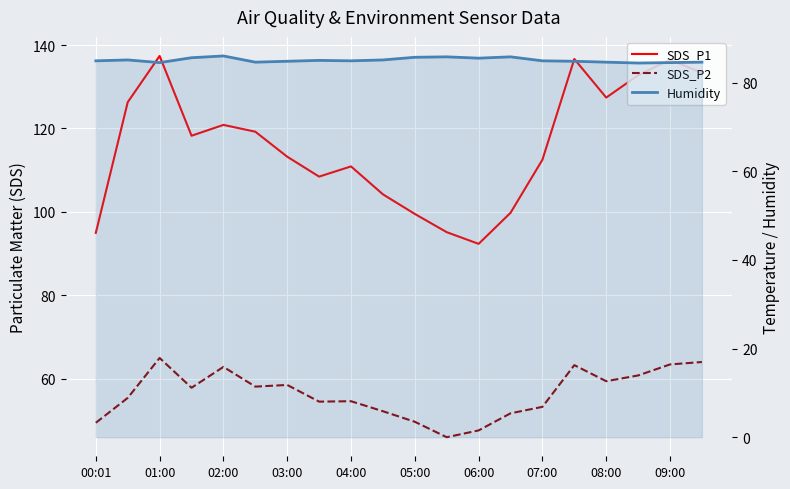

What position from the right is 13?

7